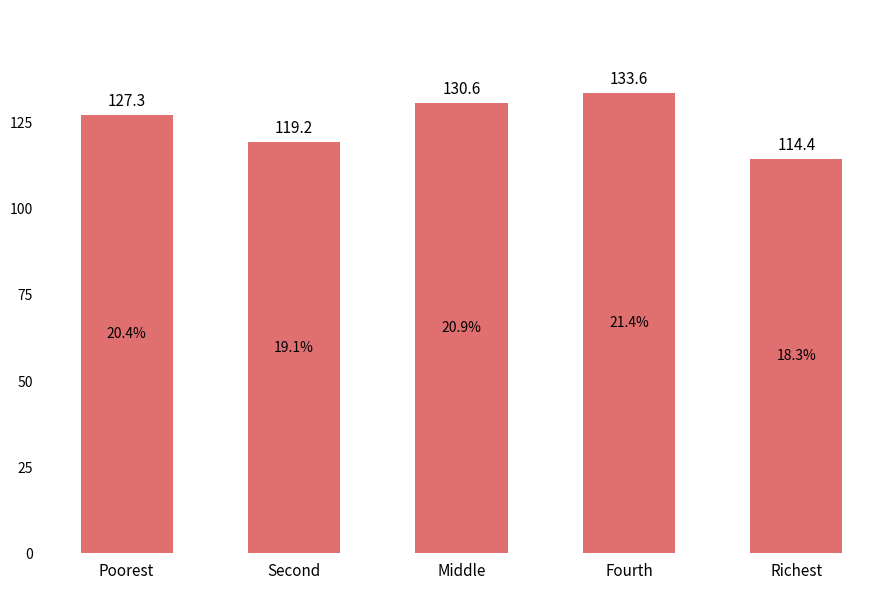

What is the difference between the second highest and minimum values?

16.1